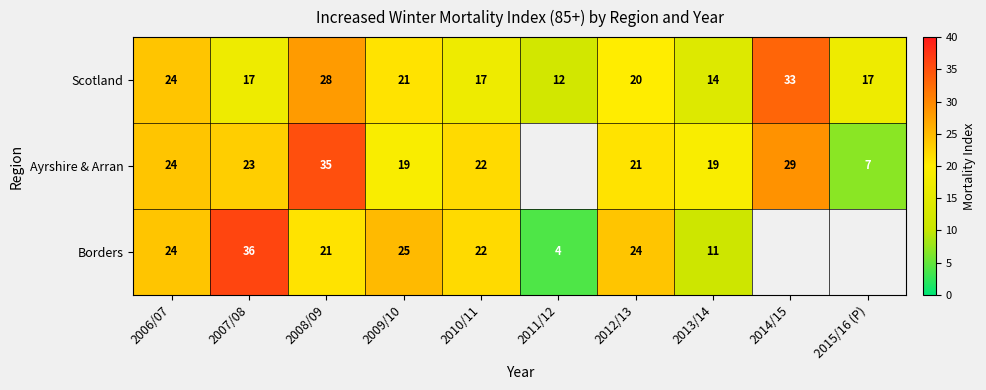

At 2012/13, list the series in order from smallest to largest.

Scotland, Ayrshire & Arran, Borders